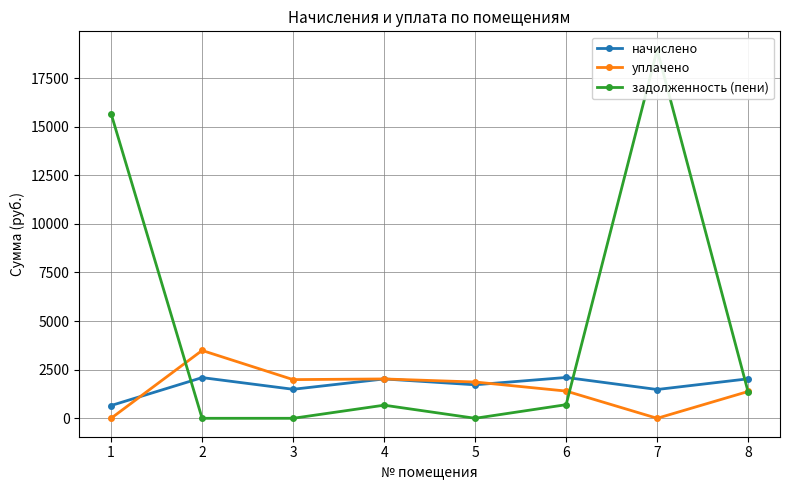

How many times do уплачено and задолженность (пени) cross each other?

3